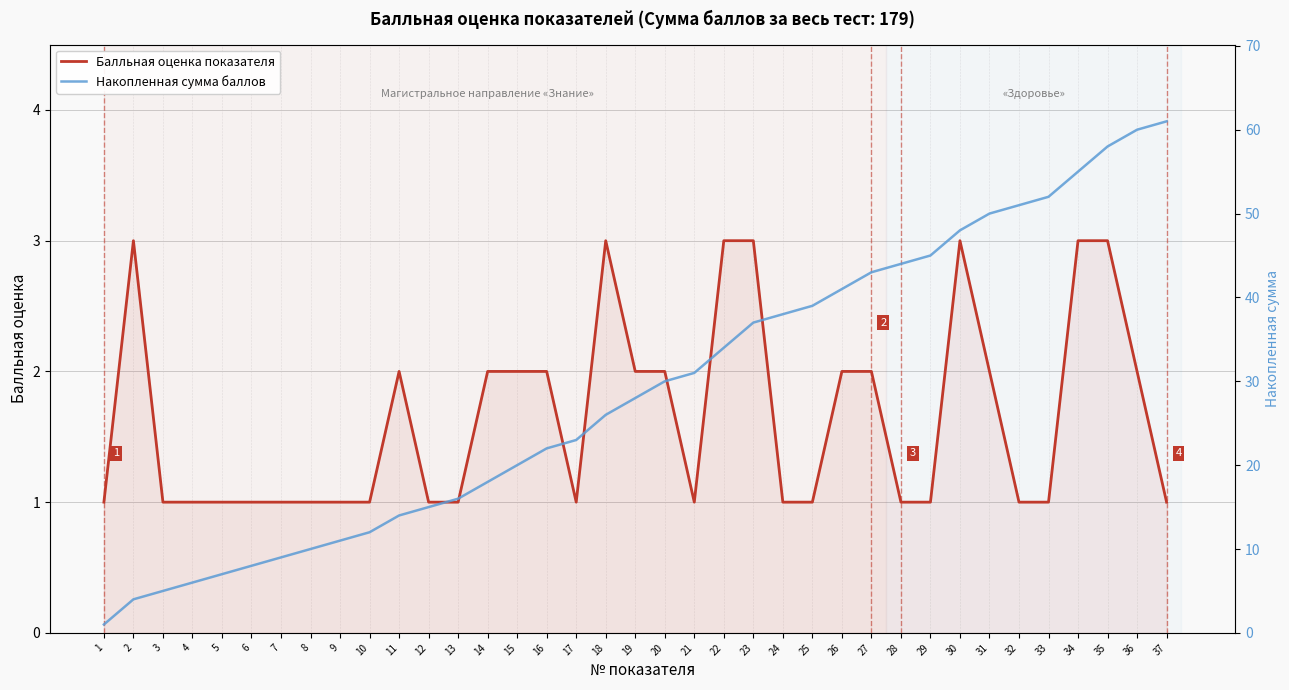

List the series in order of their peak value, highest first.

Накопленная сумма баллов, Балльная оценка показателя